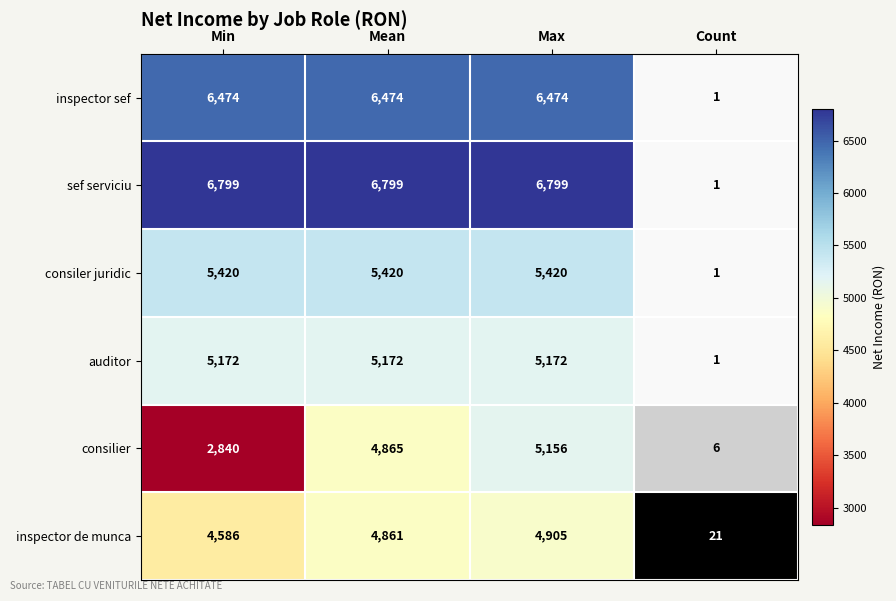

What is the maximum value shown in the chart?

6799